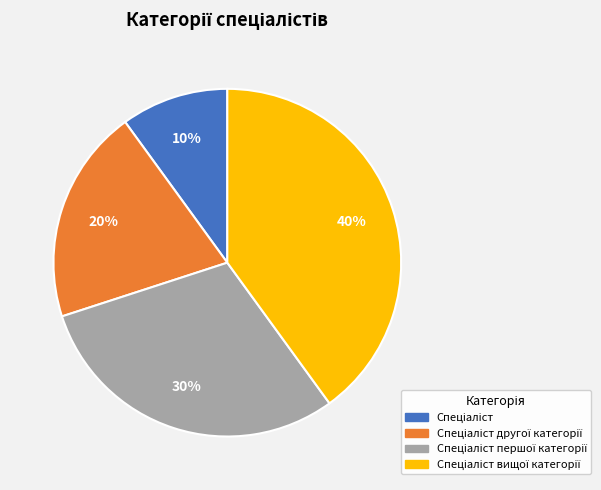

To the nearest percent, what is the difference between the largest and smallest slice percentages?

30%